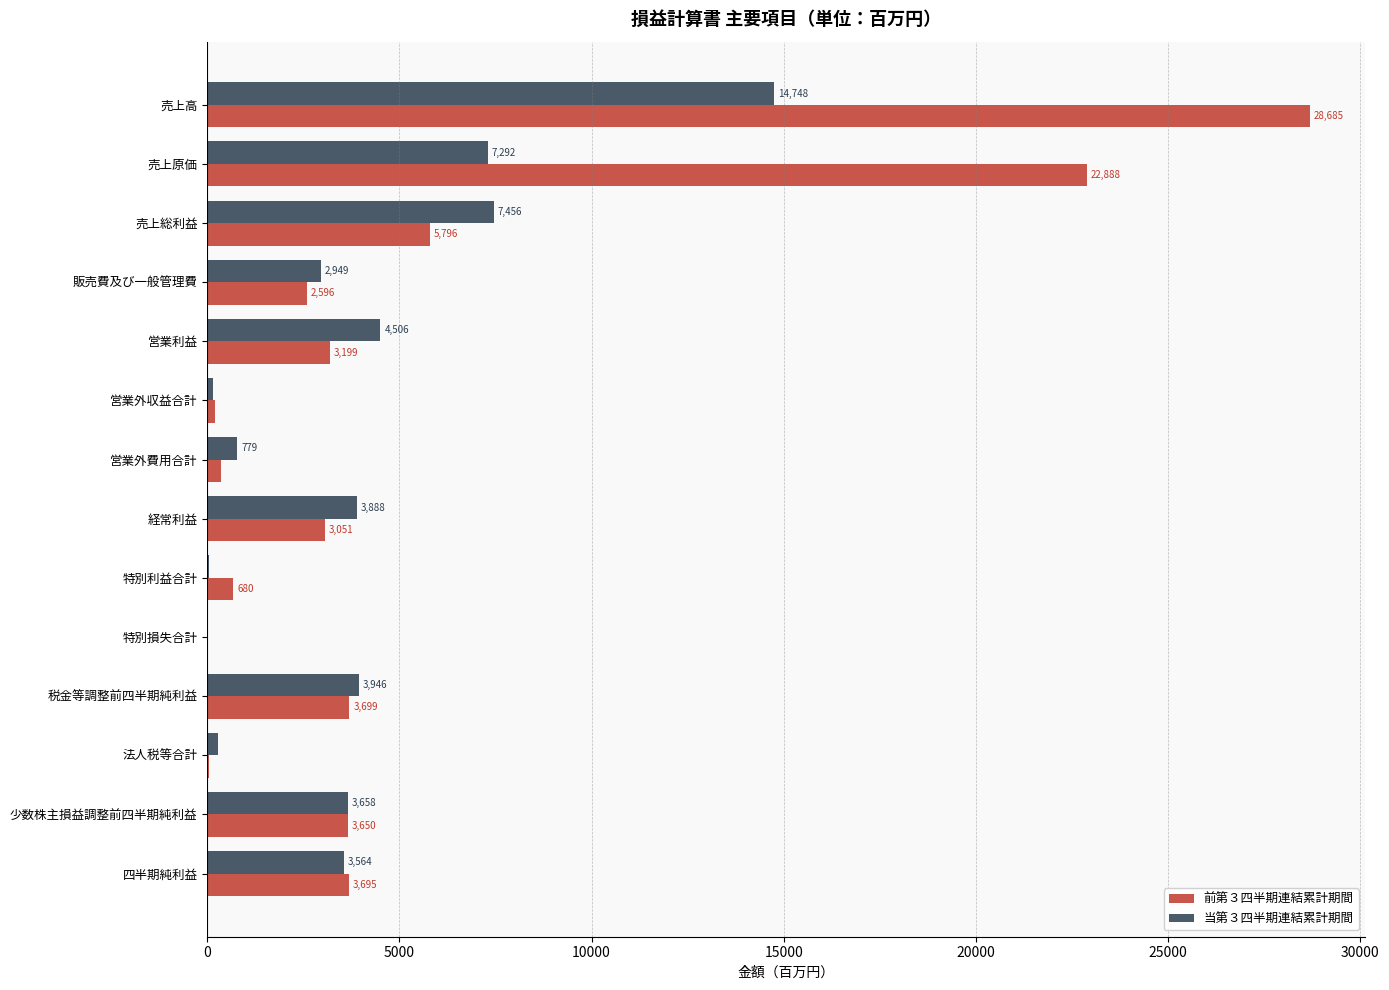

At which category is the sum across all series the highest?

売上高